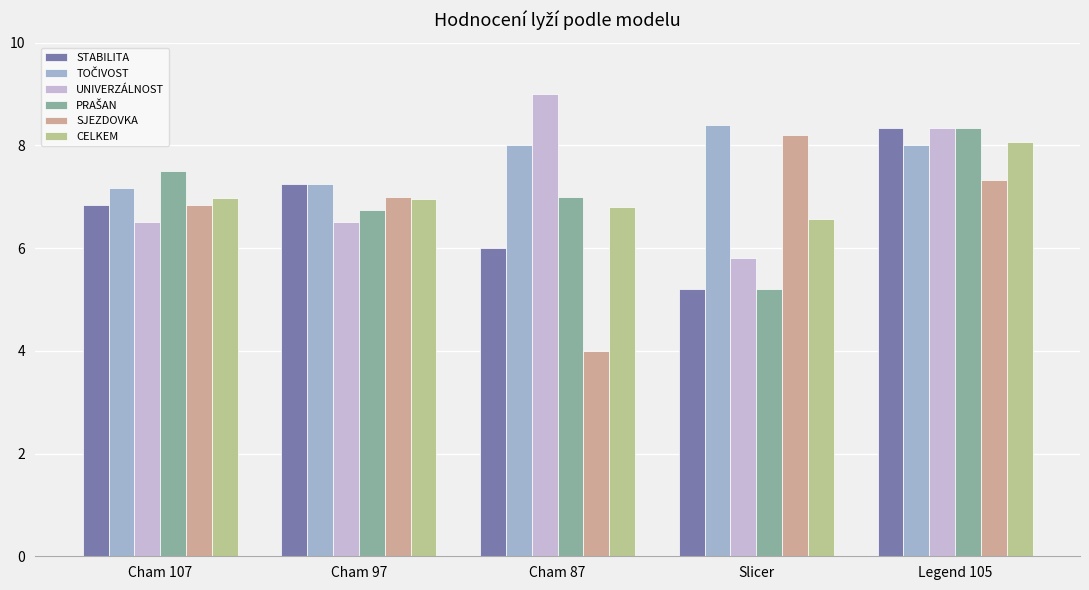

What is the average value of the UNIVERZÁLNOST series?

7.2